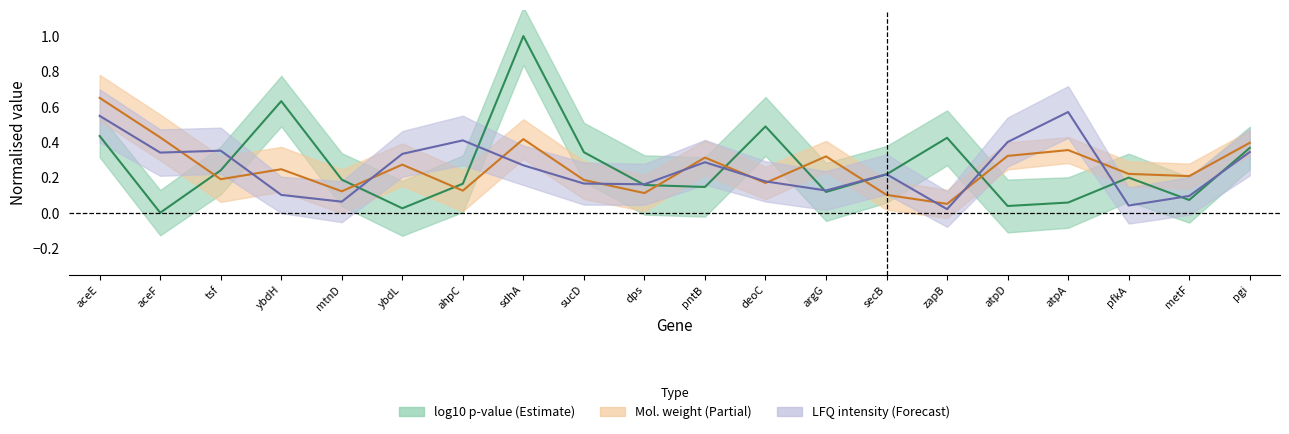

Is it true that Mol. weight centre equals 0.2 at deoC?

True